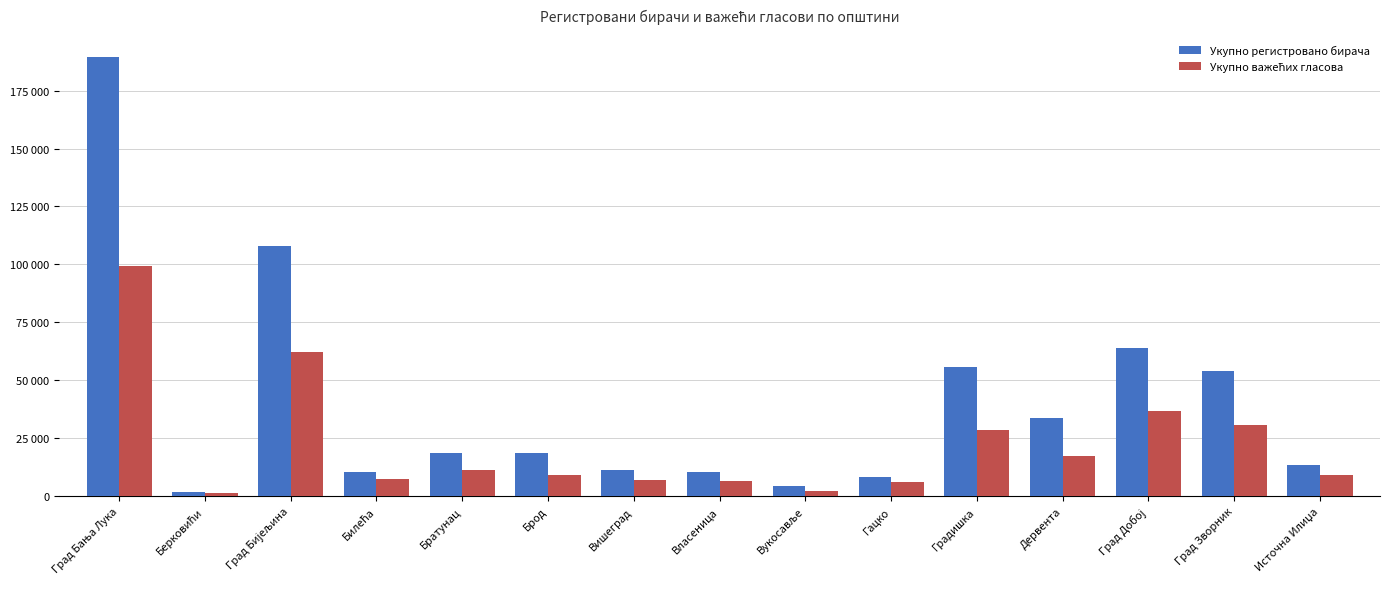

The Укупно важећих гласова series shows 14779 at Градишка. True or false?

False